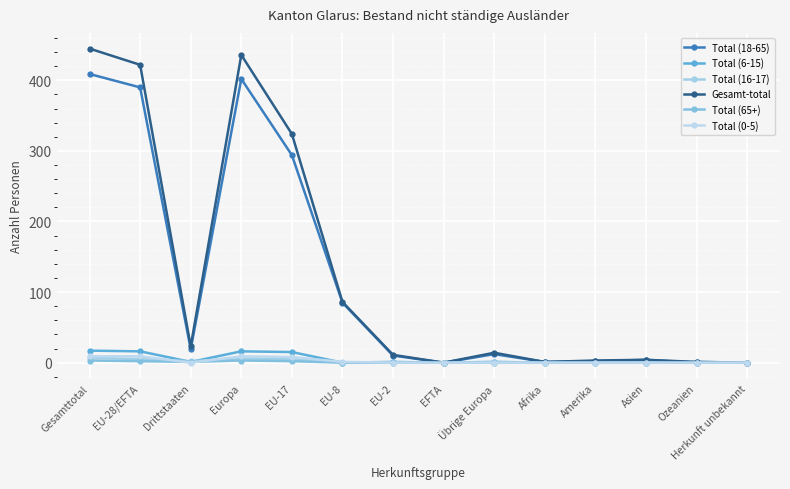

How many lines are shown in the chart?

6